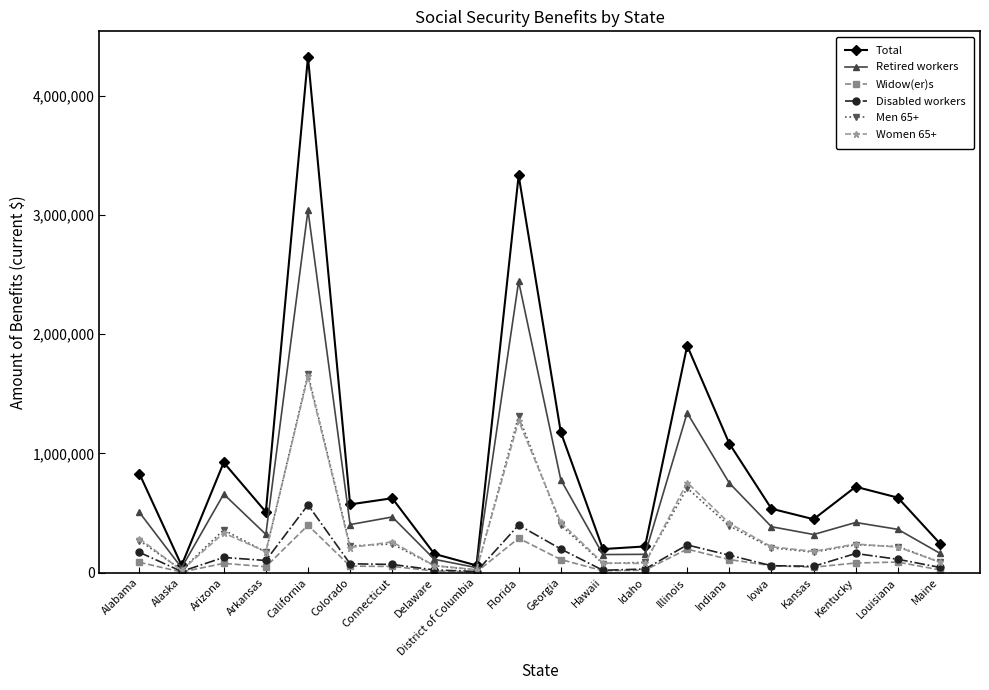

What is the difference between the maximum and minimum values in the Retired workers series?

3000167